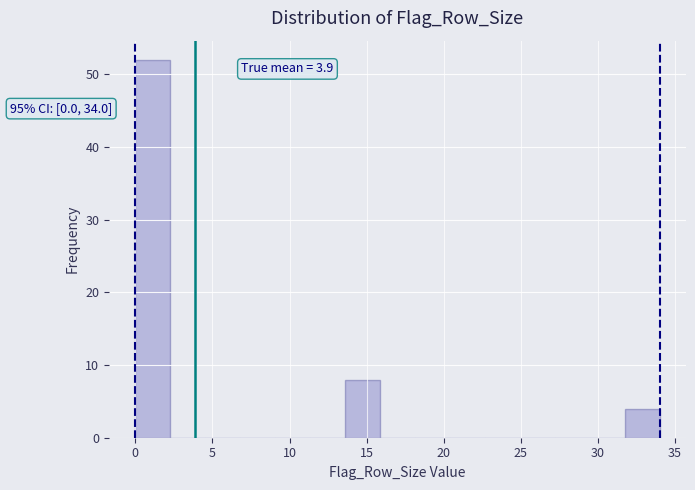

Over which range of the x-axis is the bar tallest?

0.0 to 2.5